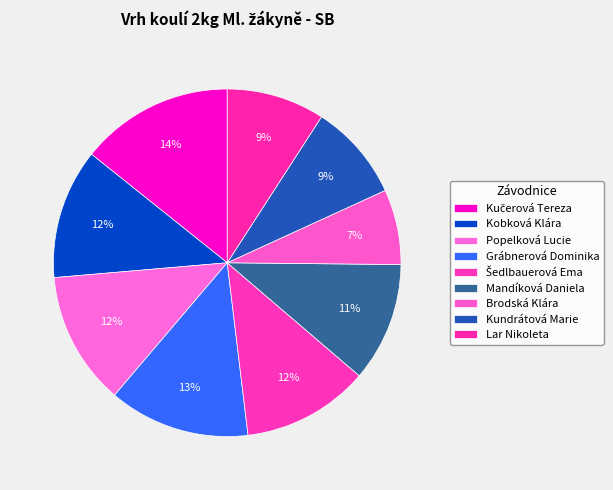

True or false: Brodská Klára accounts for 19% of the total.

False